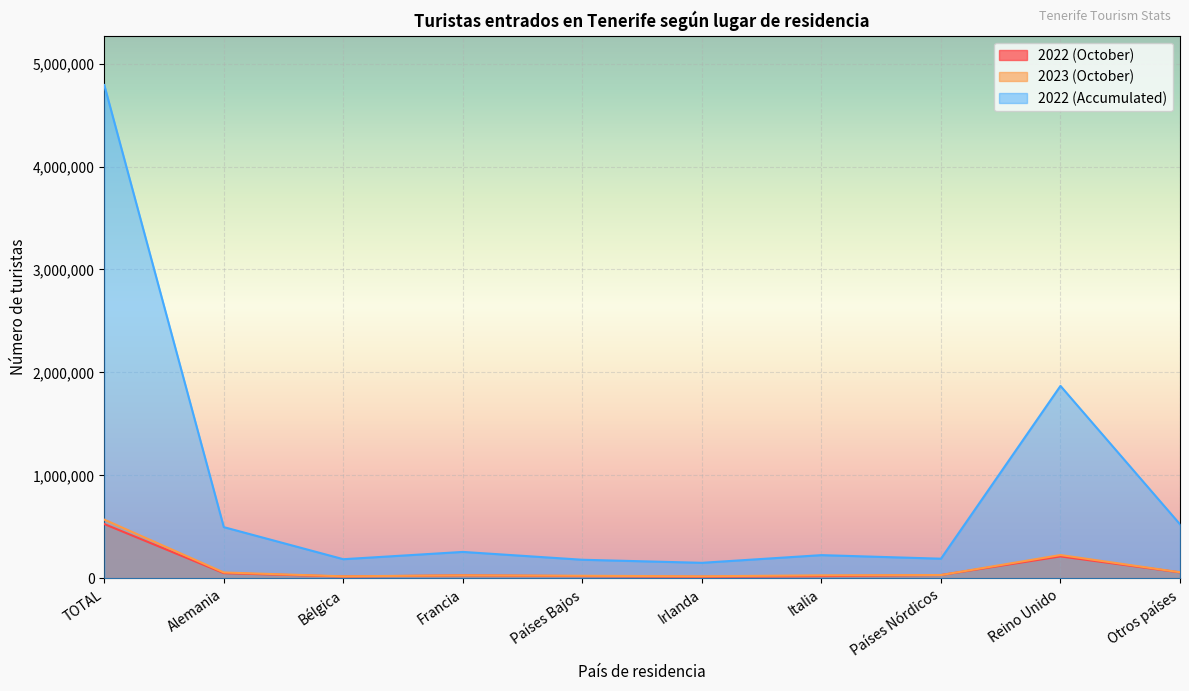

Which has a higher value, Reino Unido or Francia?

Reino Unido